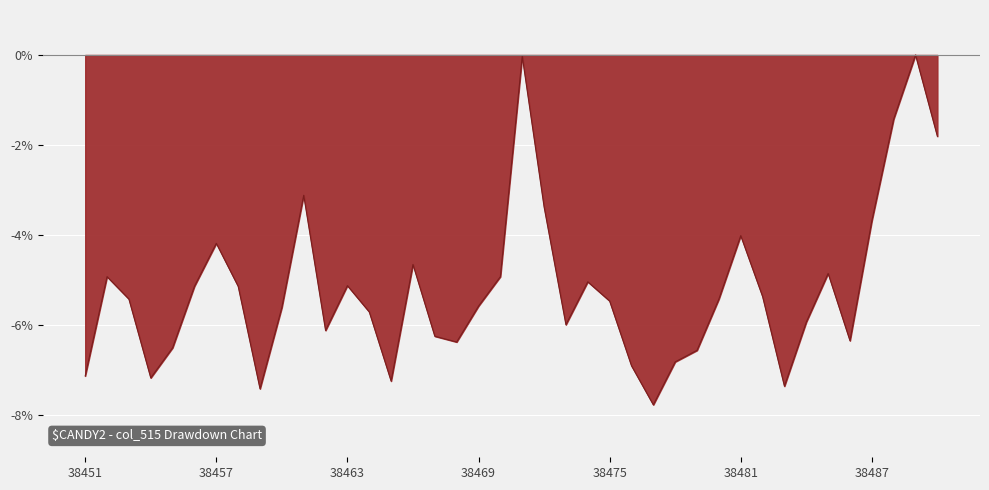

Does the chart display data point markers on the line(s)?

No